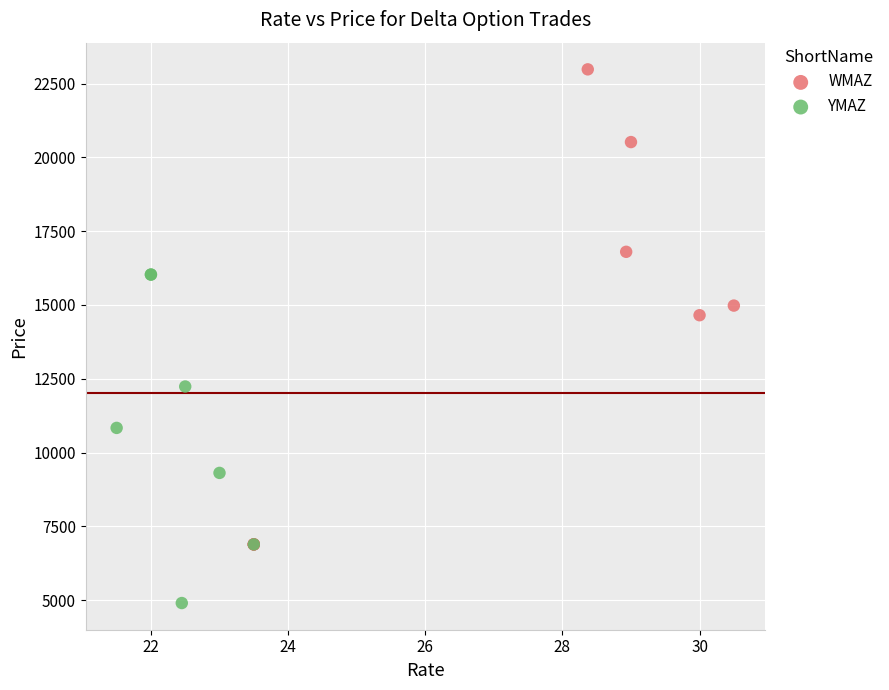

Which series reaches the maximum Y coordinate?

WMAZ